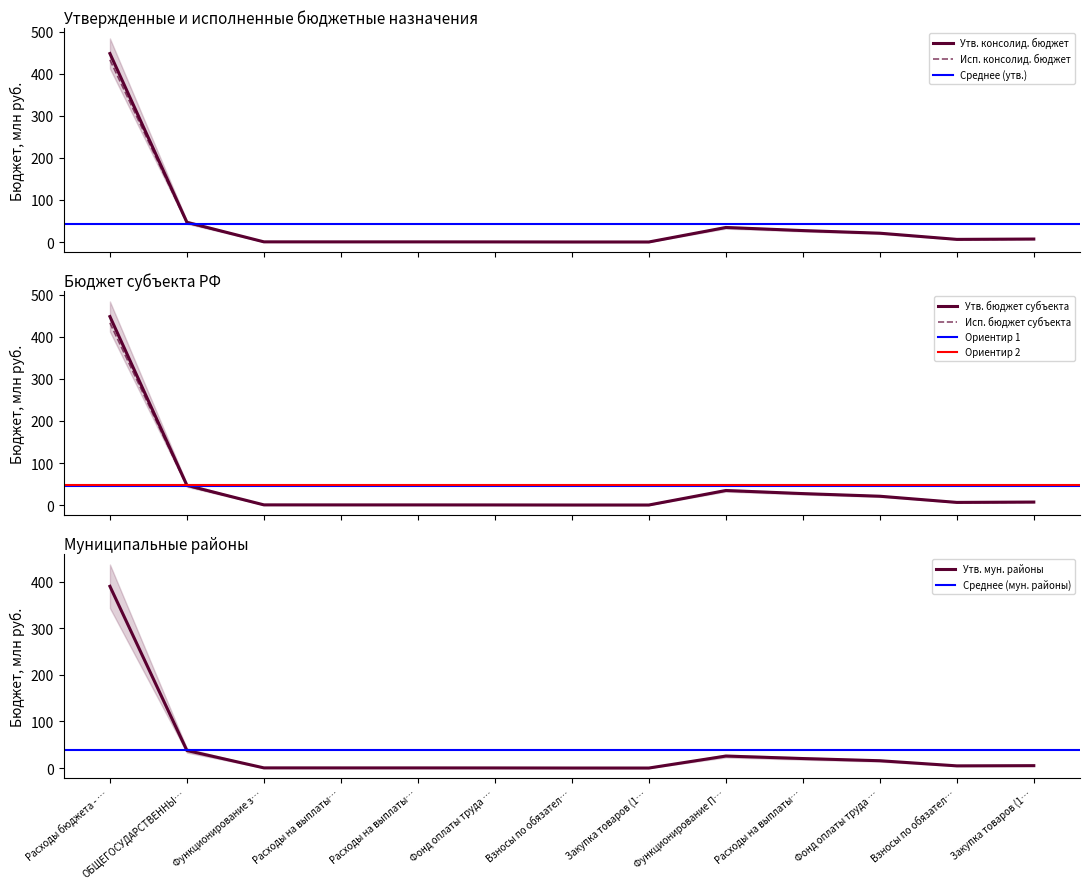

True or false: Исп. бюджет субъекта and Исп. консолид. бюджет cross at least once.

False